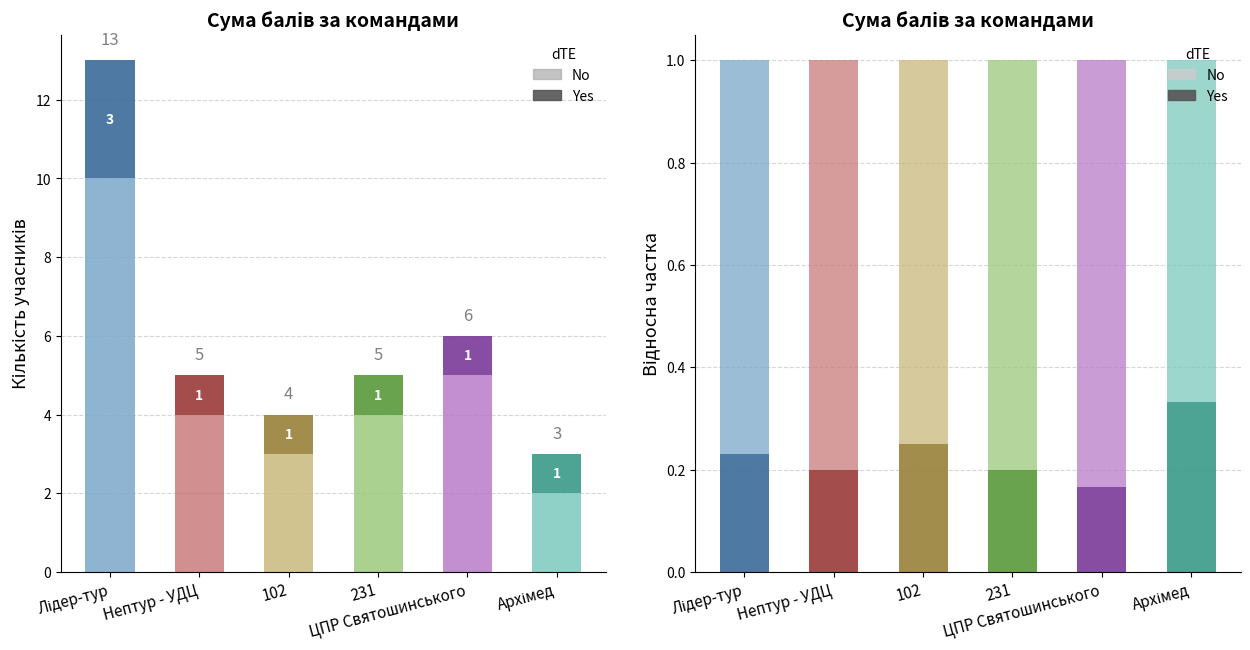

Between 102 and Архімед, which series saw the biggest shift?

Yes